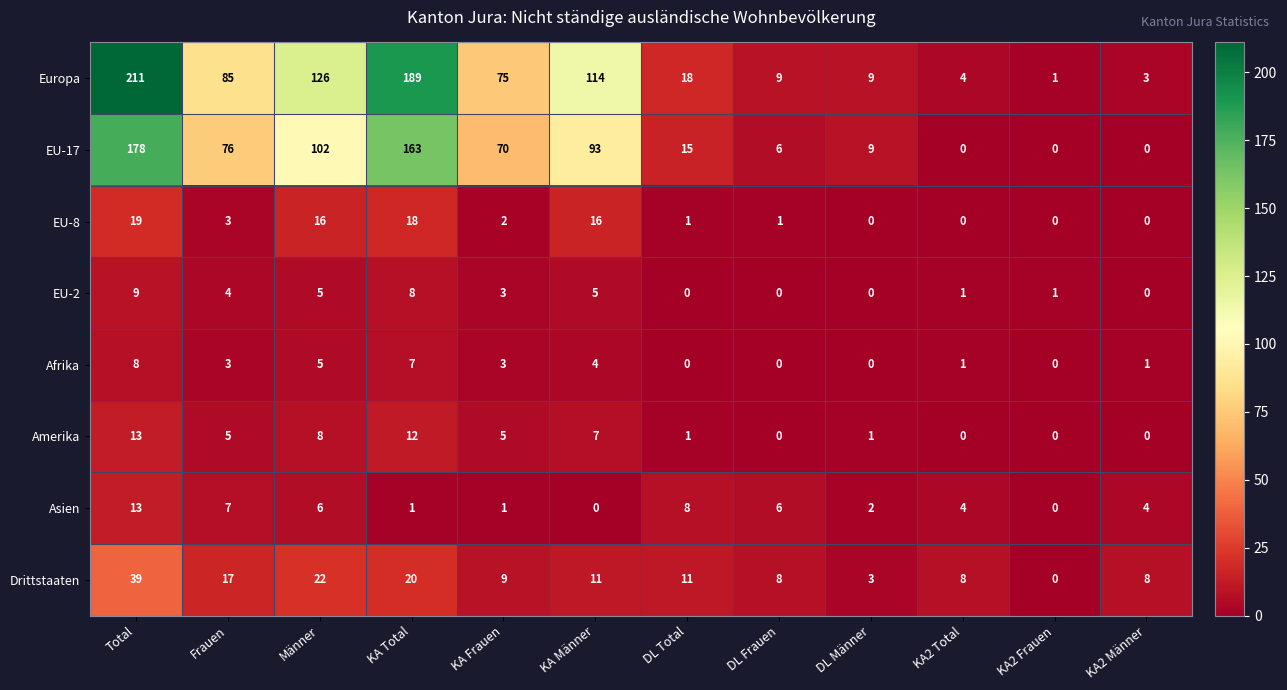

What is the difference between the second highest and minimum values in the EU-17 series?

163